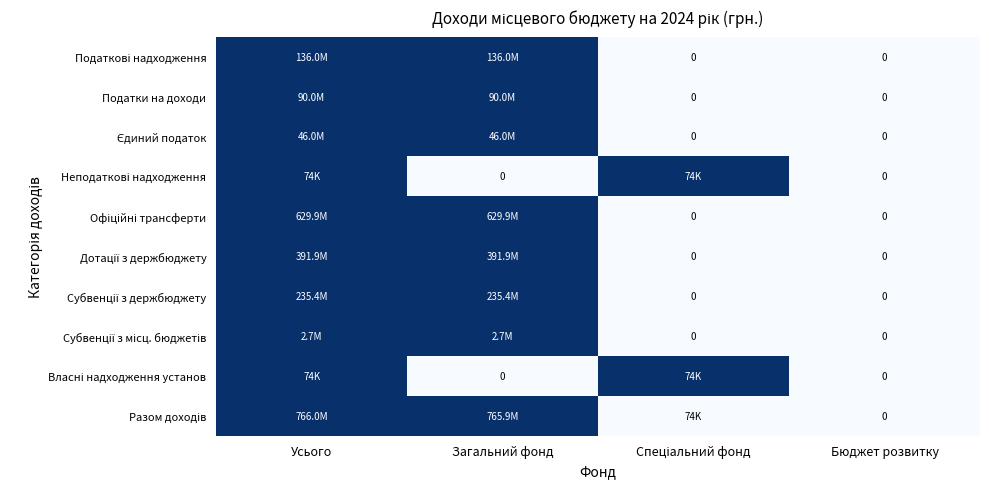

How many values in the Податки на доходи series are below 1?

2